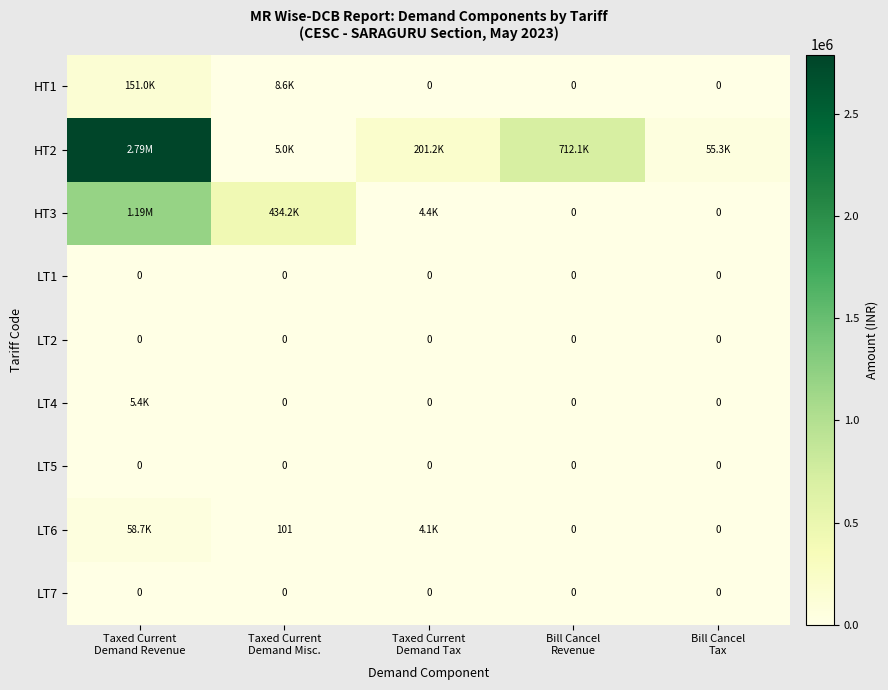

The HT1 series shows 8633.5 at Taxed Current Demand Misc.. True or false?

True